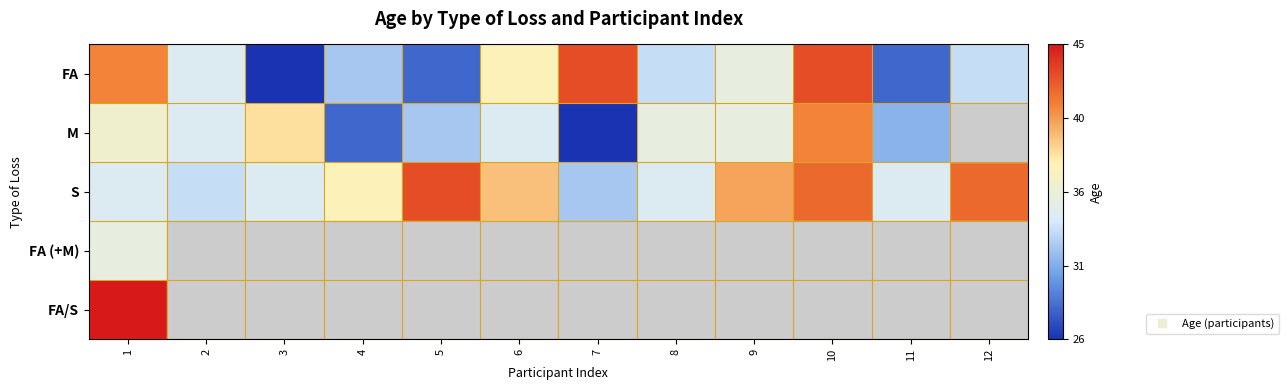

What is the average value of the FA series?

34.4